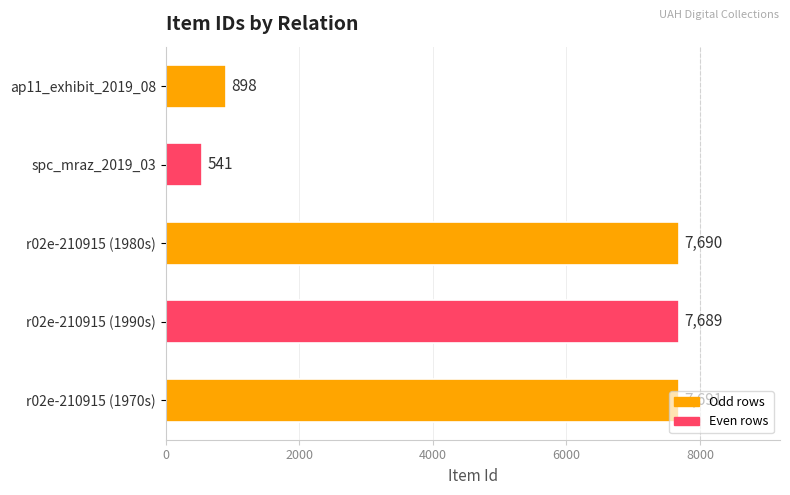

List the labels in order of value, smallest first.

spc_mraz_2019_03, ap11_exhibit_2019_08, r02e-210915 (1990s), r02e-210915 (1980s), r02e-210915 (1970s)